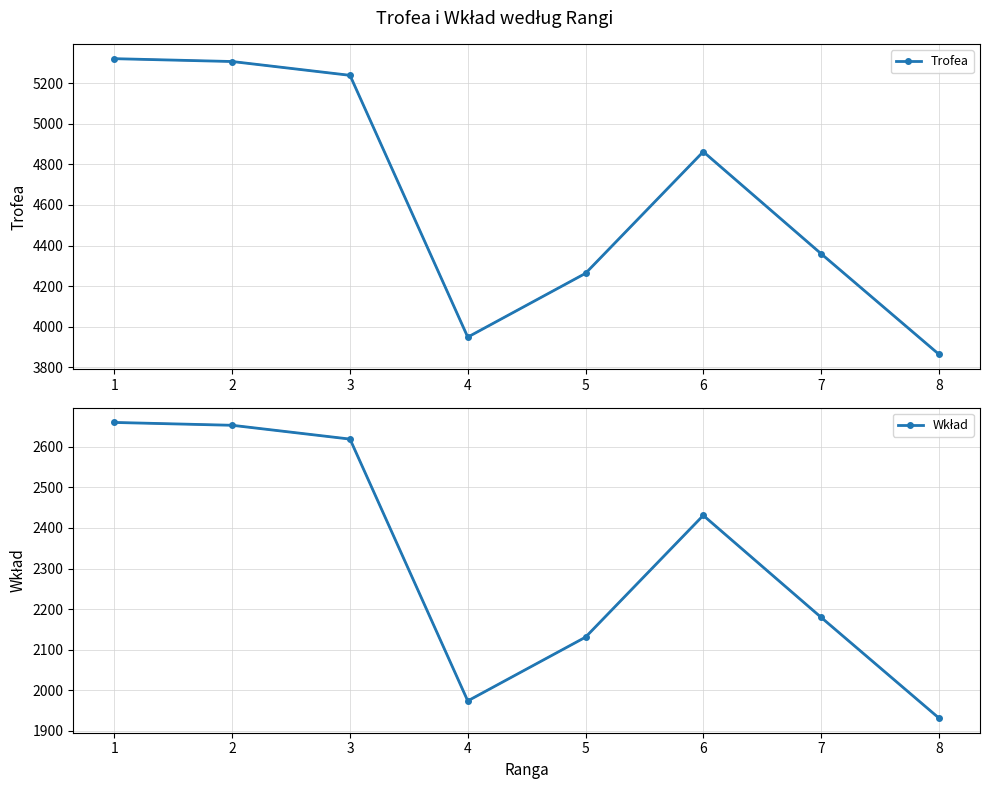

How many distinct data groups are displayed?

2